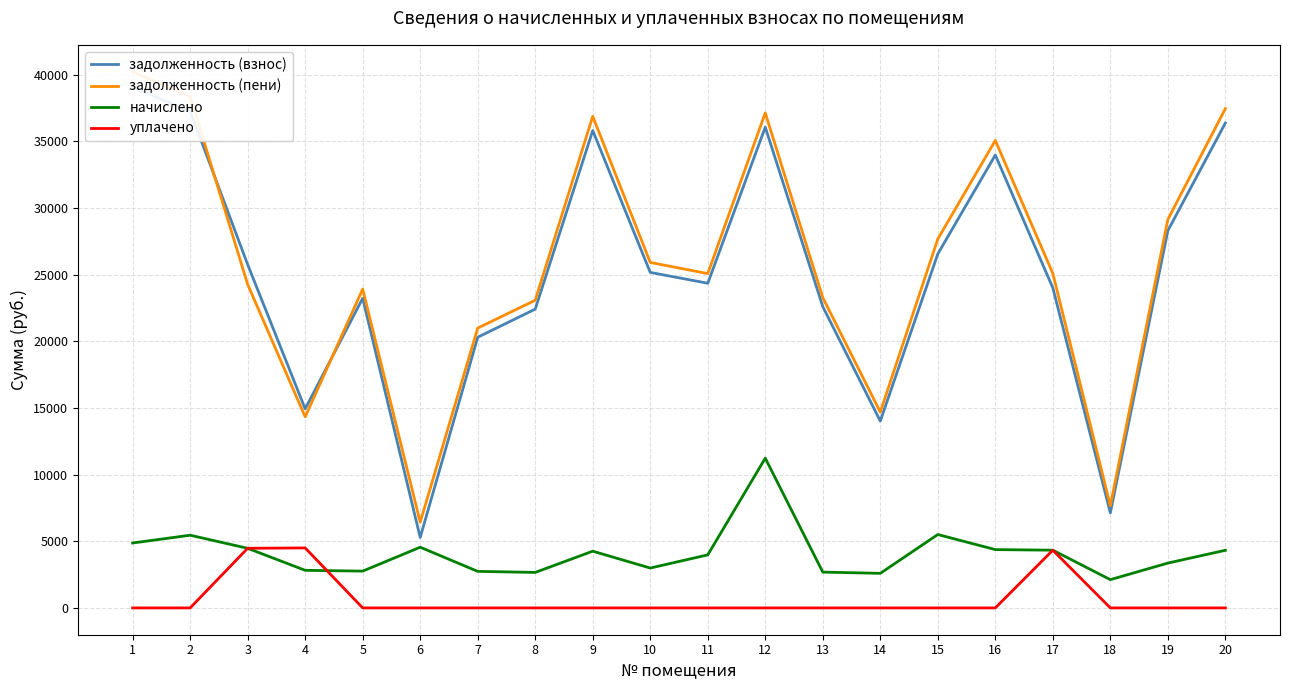

True or false: начислено has more than 2 points higher than both neighbors.

True